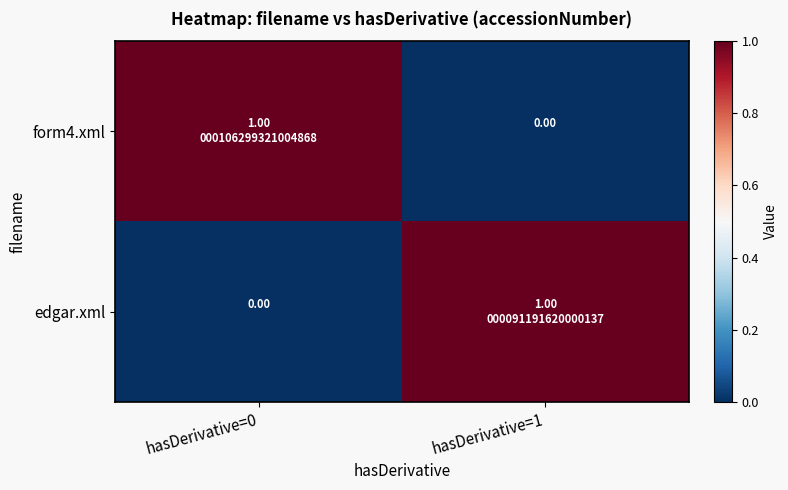

What is the sum of all form4.xml values?

1